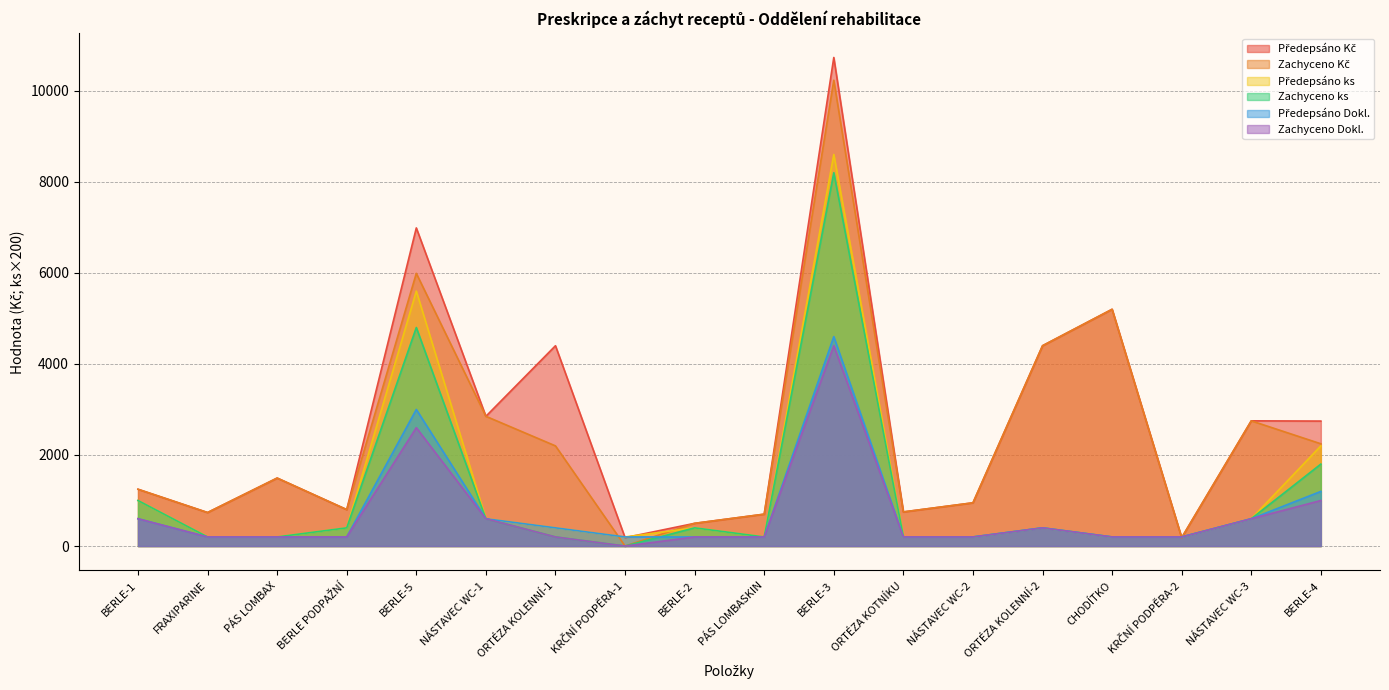

Reading left to right, transcribe all the data shown in this chart.

Předepsáno Kč: 1247.8	736.3	1493.5	800.4	6987.4	2849.7	4399.9	184.6	499.1	700.4	10730.6	749.8	949.9	4399.9	5200.3	184.6	2750.1	2745.1
Zachyceno Kč: 1247.8	736.3	1493.5	800.4	5989.2	2849.7	2199.9	0.0	499.1	700.4	10231.5	749.8	949.9	4399.9	5200.3	184.6	2750.1	2245.9
Předepsáno ks: 1000.0	200.0	200.0	400.0	5600.0	600.0	400.0	200.0	400.0	200.0	8600.0	200.0	200.0	400.0	200.0	200.0	600.0	2200.0
Zachyceno ks: 1000.0	200.0	200.0	400.0	4800.0	600.0	200.0	0.0	400.0	200.0	8200.0	200.0	200.0	400.0	200.0	200.0	600.0	1800.0
Předepsáno Dokl.: 600.0	200.0	200.0	200.0	3000.0	600.0	400.0	200.0	200.0	200.0	4600.0	200.0	200.0	400.0	200.0	200.0	600.0	1200.0
Zachyceno Dokl.: 600.0	200.0	200.0	200.0	2600.0	600.0	200.0	0.0	200.0	200.0	4400.0	200.0	200.0	400.0	200.0	200.0	600.0	1000.0